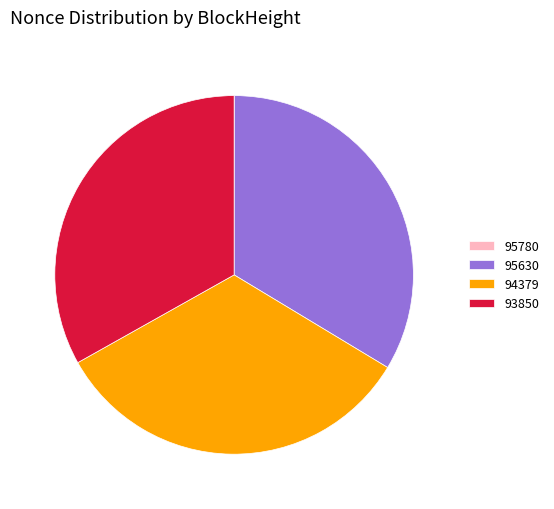

Is there any slice that represents more than half of the pie?

No